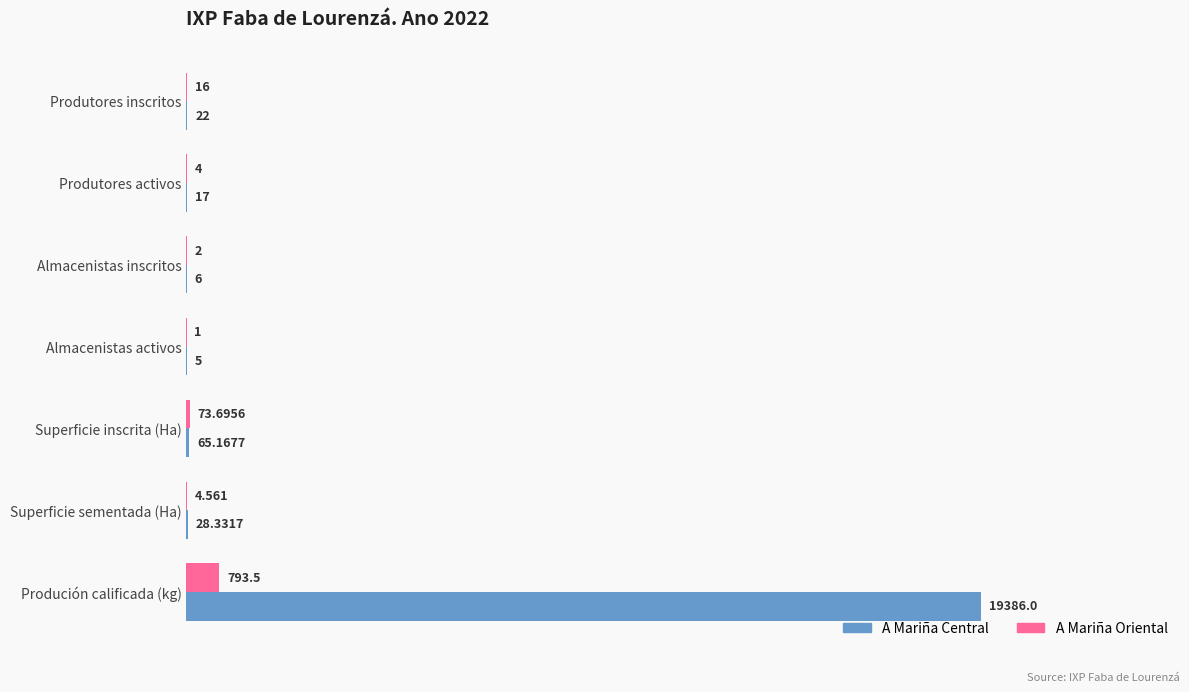

Between Superficie inscrita (Ha) and Produción calificada (kg), which series saw the biggest shift?

A Mariña Central